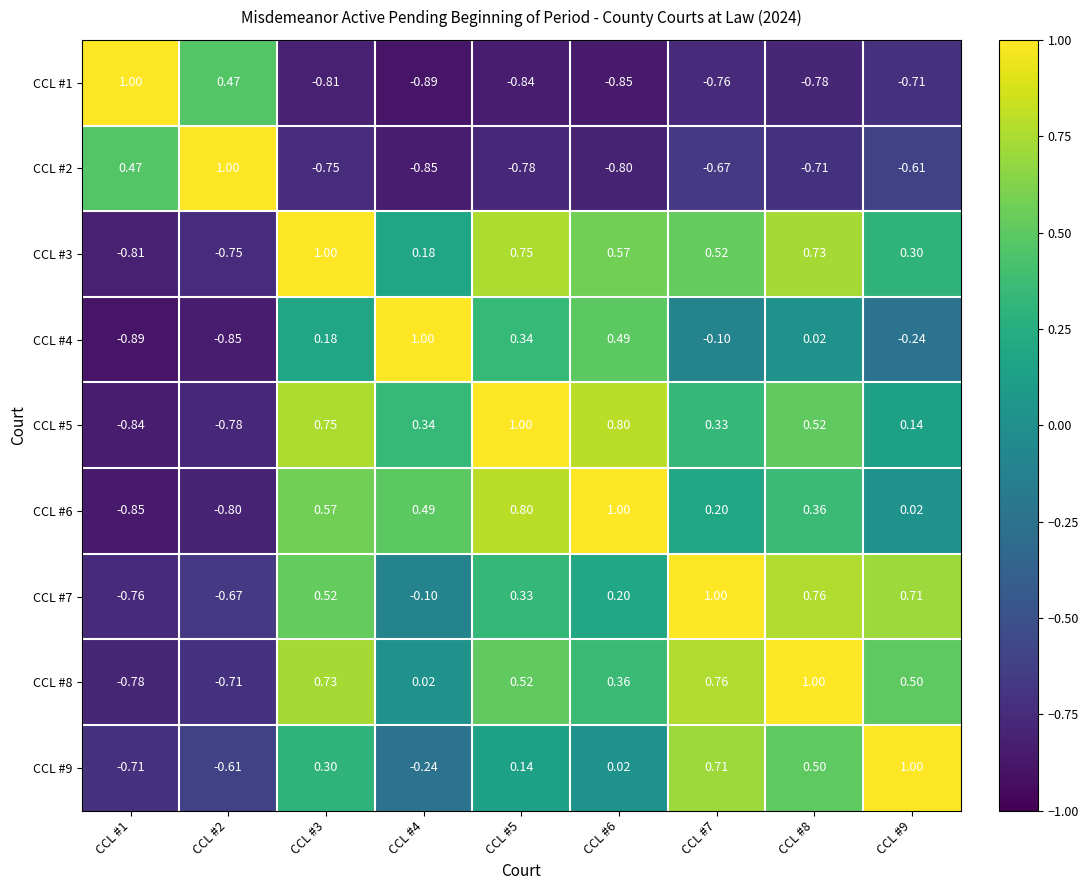

Is the value of CCL #4 at CCL #2 greater than the value of CCL #3 at CCL #2?

No